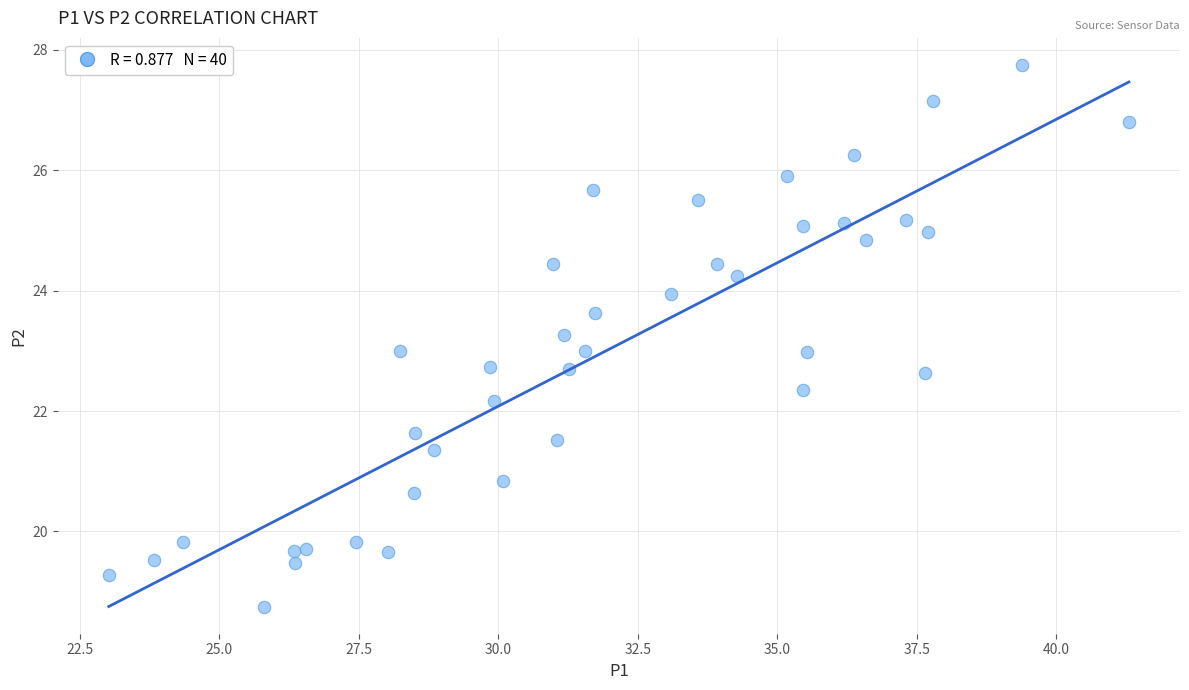

What is the range of X values (max minus min)?

18.3